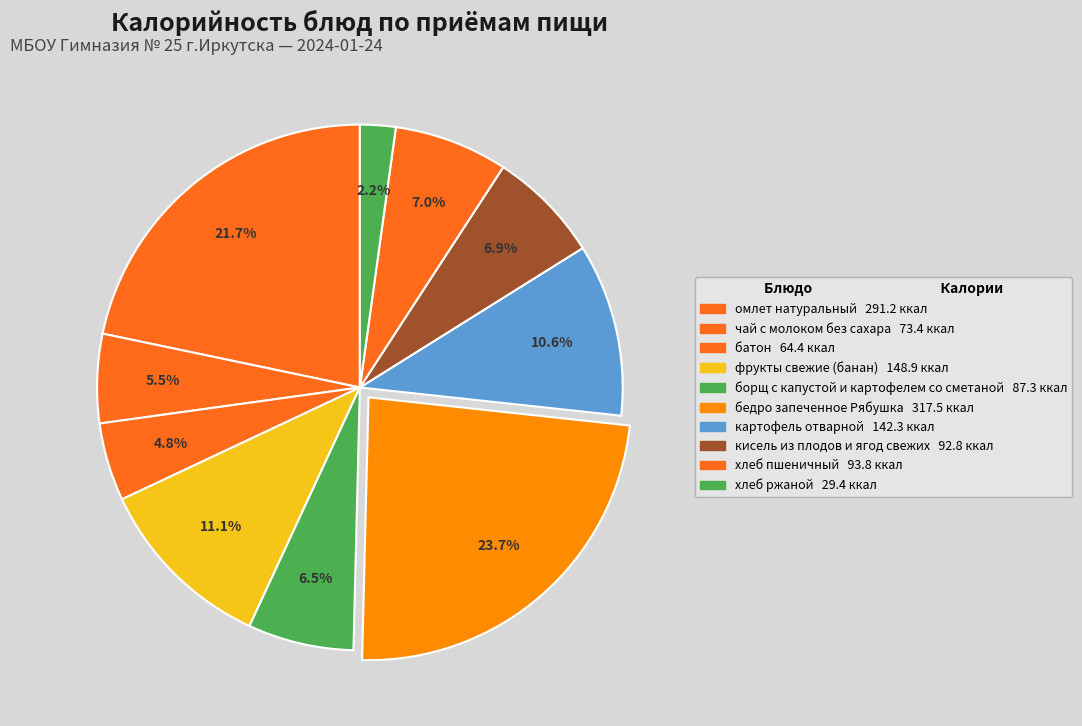

True or false: фрукты свежие (банан) accounts for 6% of the total.

False